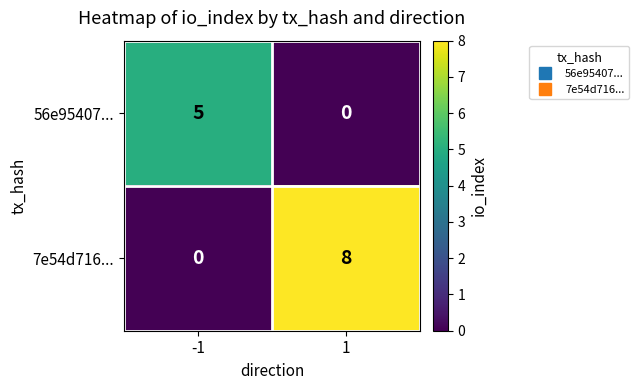

What is the approximate value of 56e95407... at -1?

5